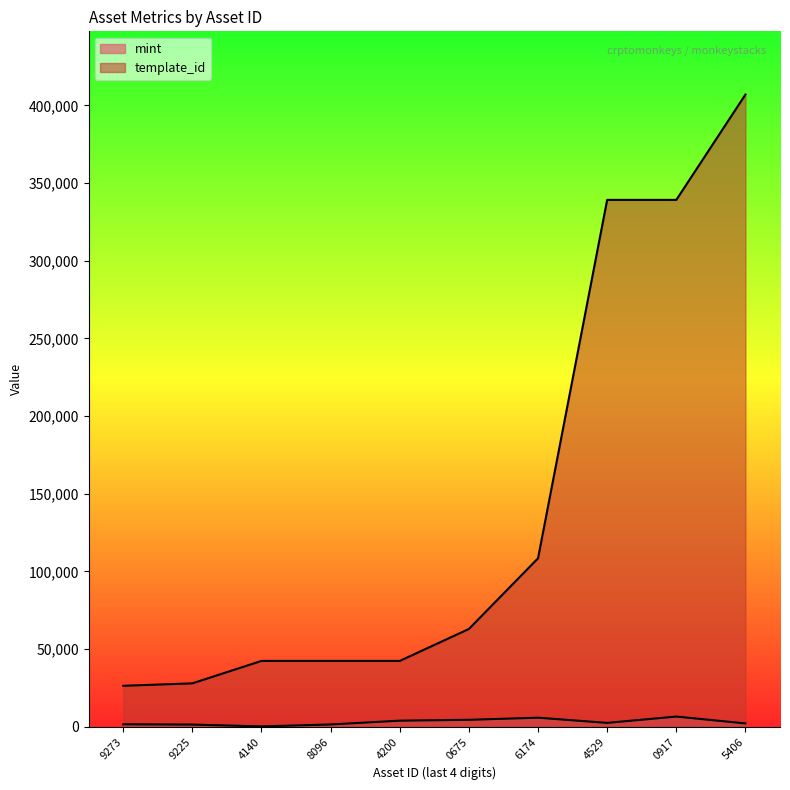

Rank the categories by mint value from lowest to highest.

4140, 9225, 8096, 9273, 5406, 4529, 4200, 0675, 6174, 0917